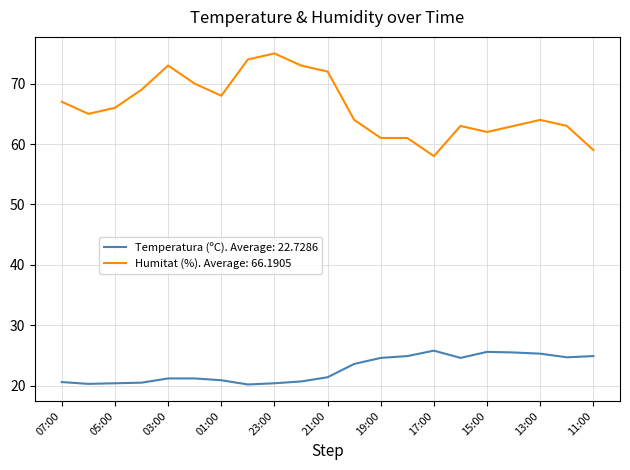

What is the maximum value for Temperatura (ºC). Average: 22.7286?

25.8